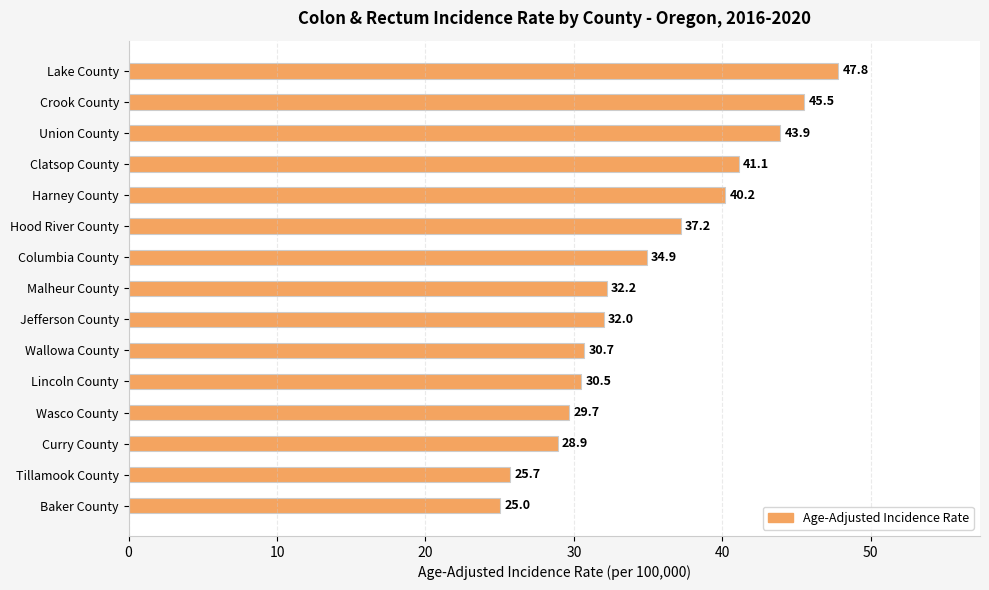

Count the number of data series in this chart.

1